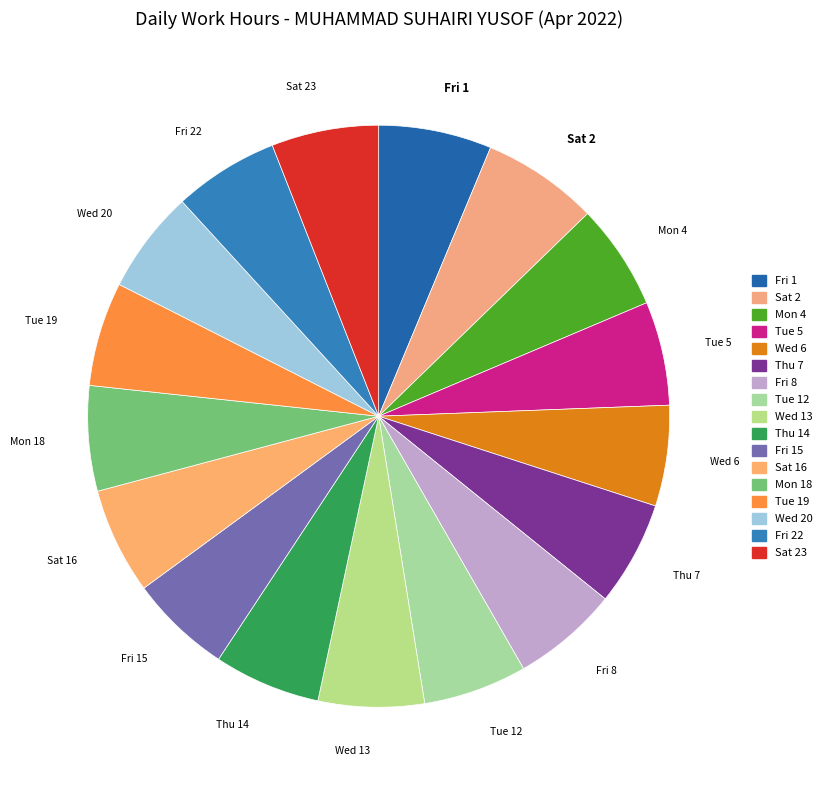

Is there any slice that represents more than half of the pie?

No